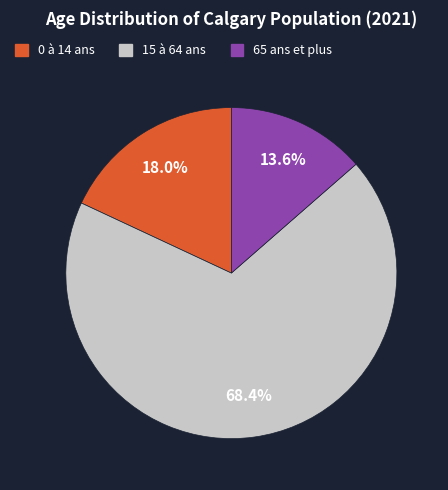

To the nearest percent, what is the difference between the 65 ans et plus and 0 à 14 ans slice percentages?

4%